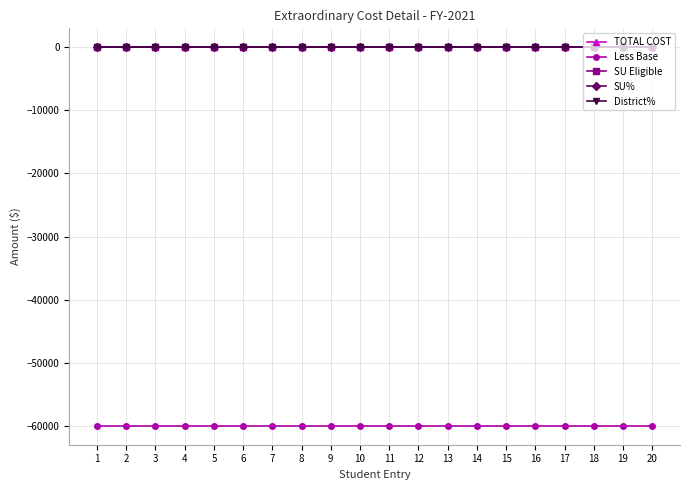

Is this an area chart (filled region under the line)?

No